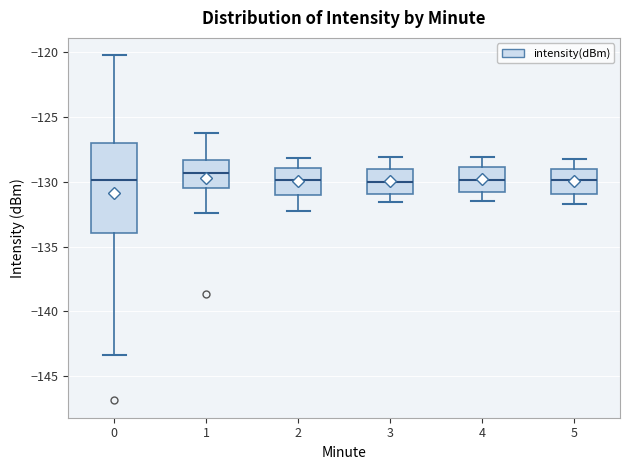

Where is the upper edge of the box at x = 1 on the y-axis? The values are not printed on the chart, so give them approximately, as read against the axis.

-128.5